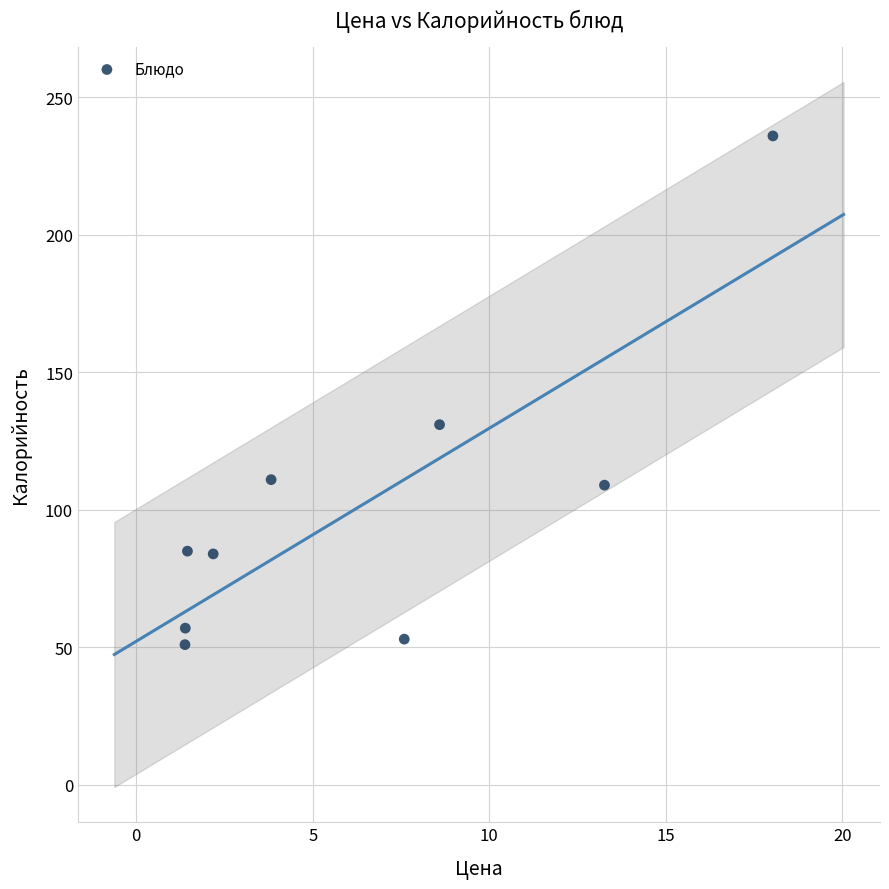

What is the average Y value?

102